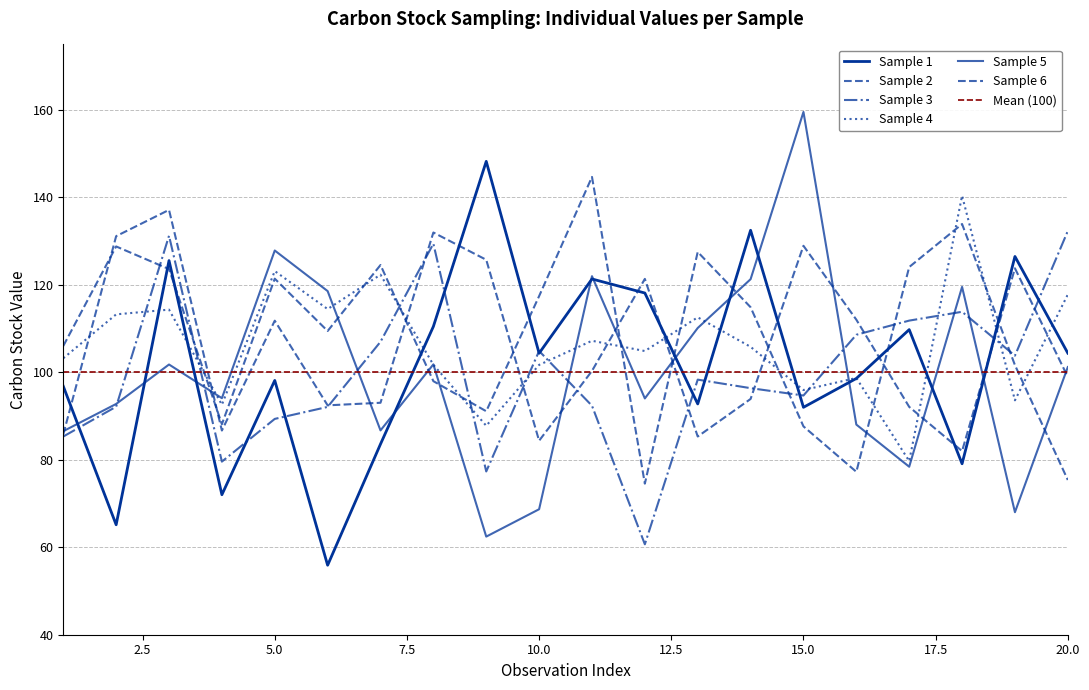

What is the highest value of the Sample 2 series?

144.7